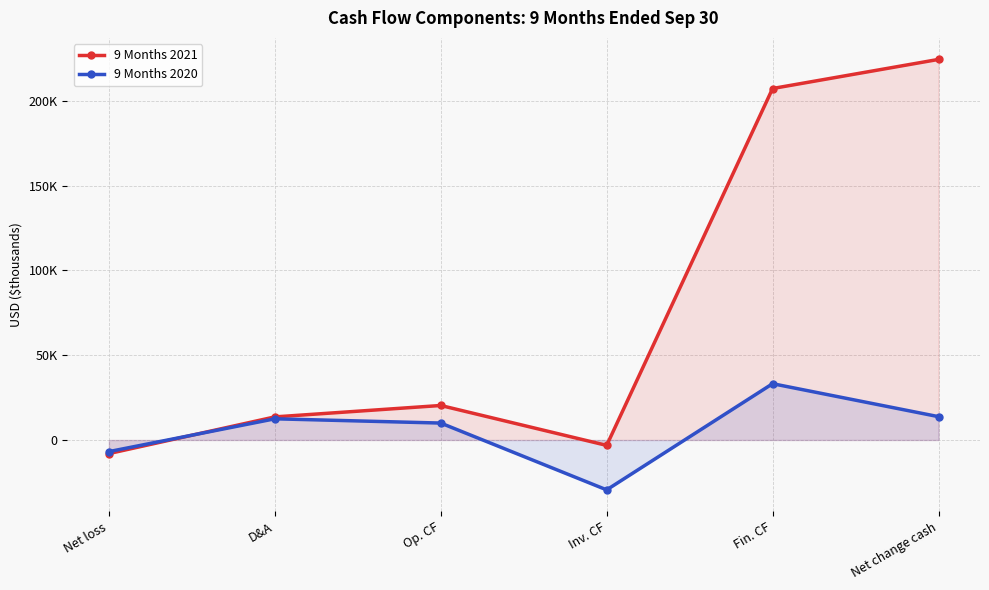

How many negative values does the 9 Months 2021 series have?

2